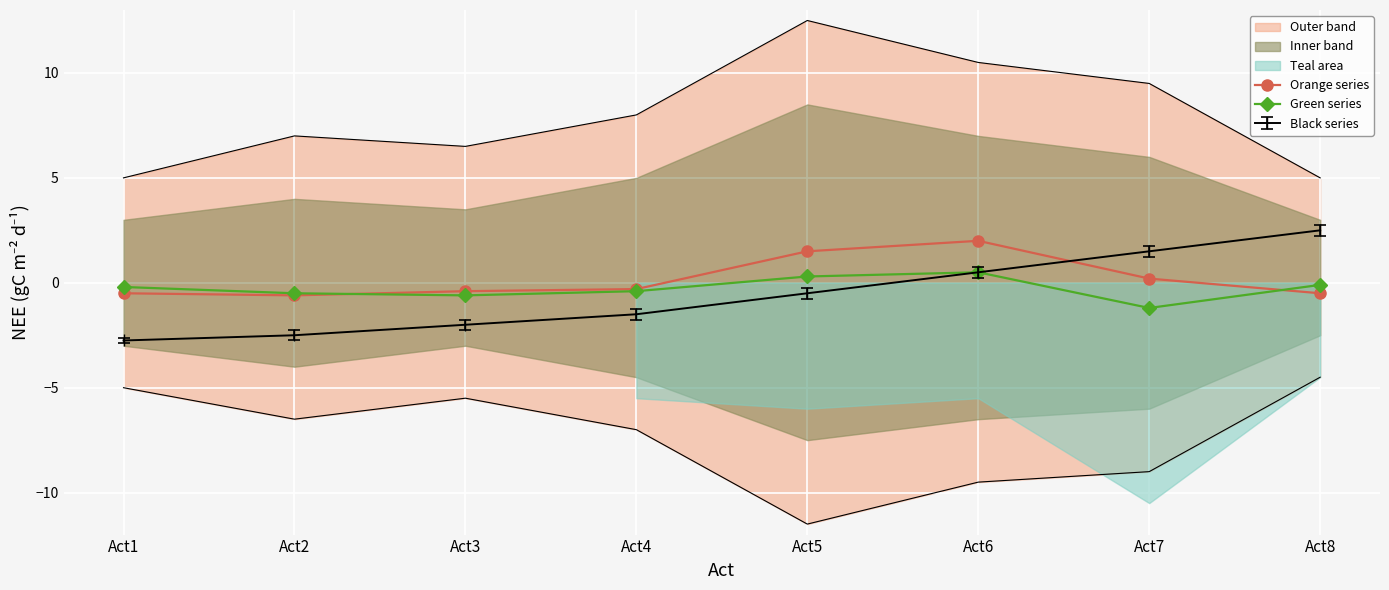

How many intersections are there between Orange series and Green series?

2